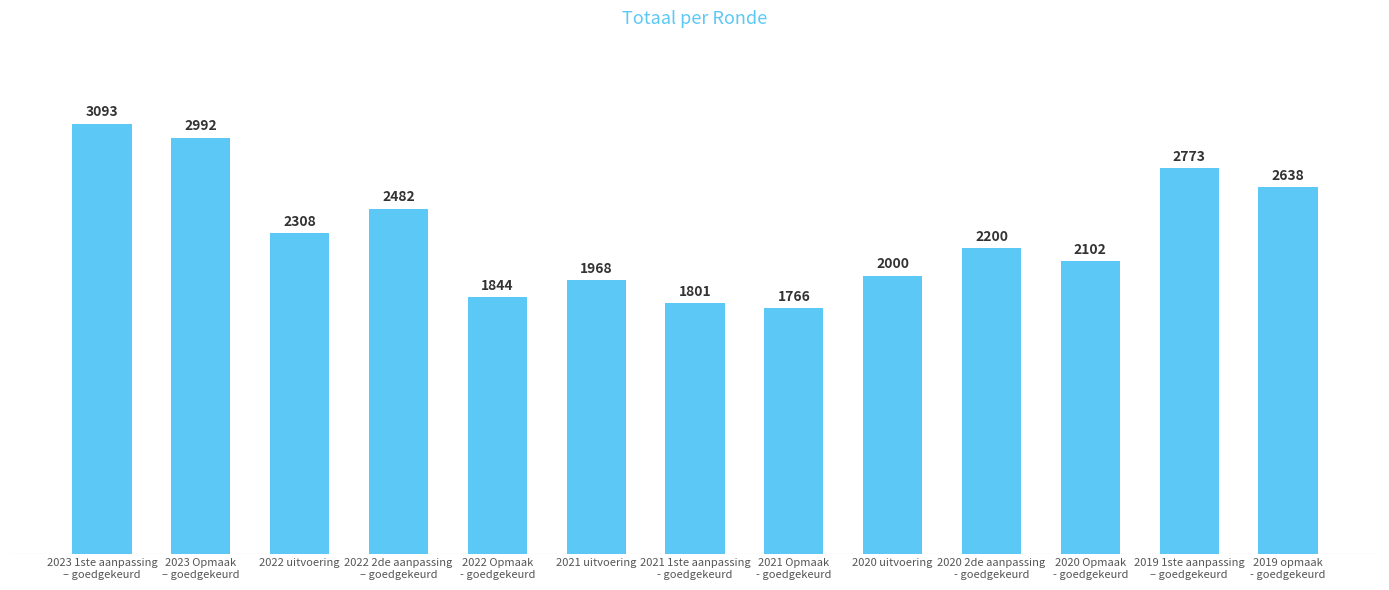

What position from the left is 2023 1ste aanpassing
– goedgekeurd?

1